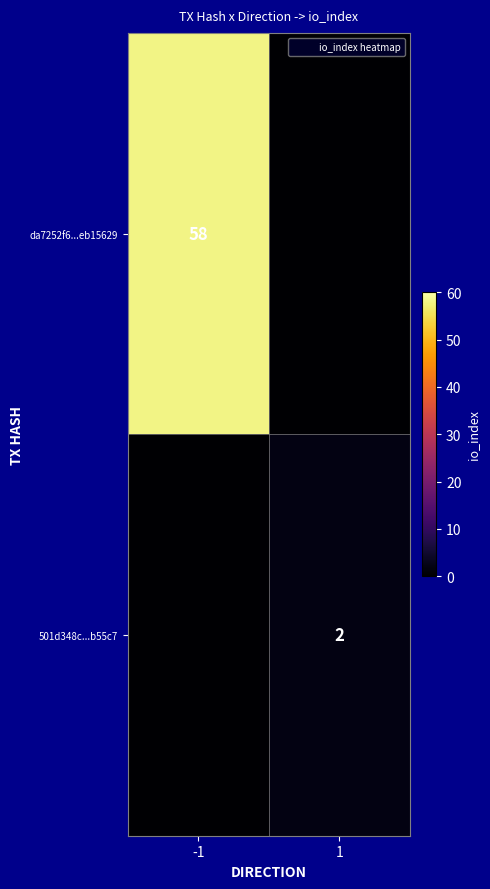

Is it true that da7252f6...eb15629 equals 58 at -1?

True